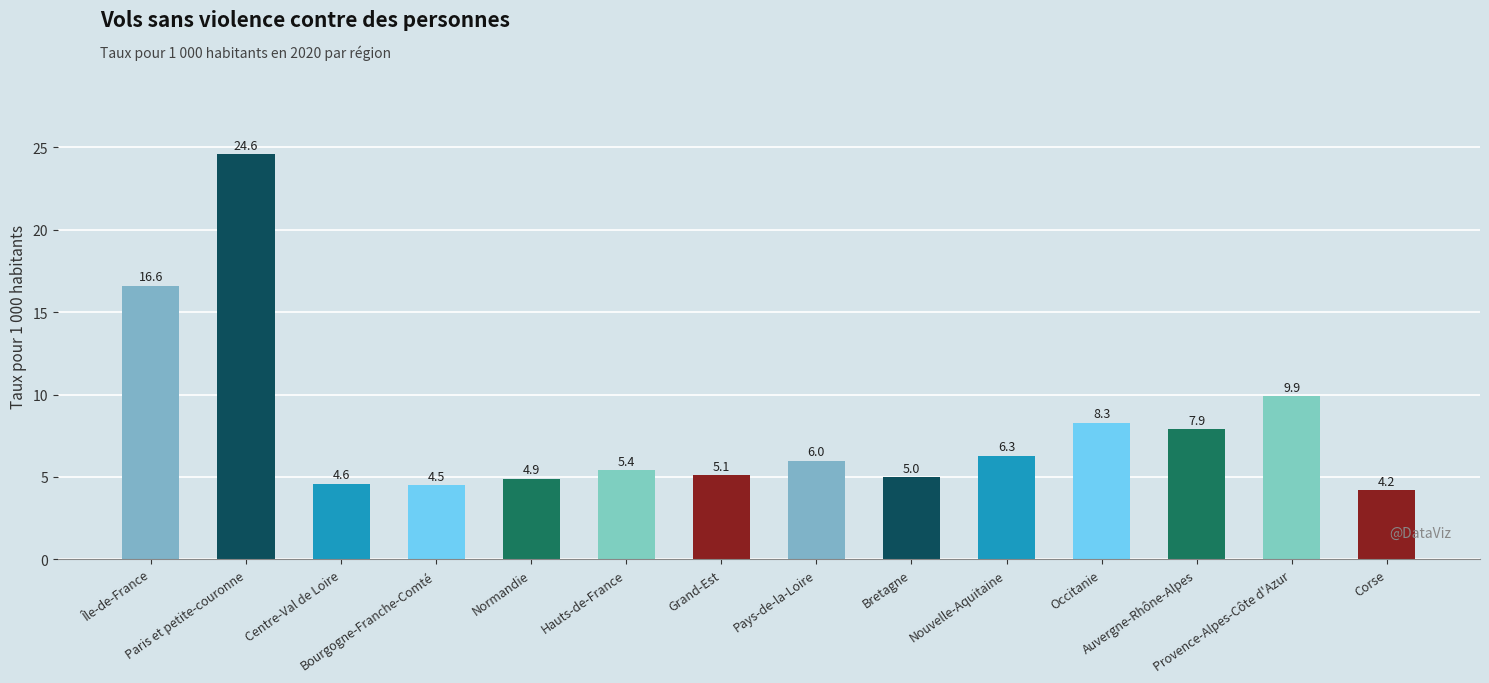

The chart shows a value of 6.3 at Nouvelle-Aquitaine. True or false?

True